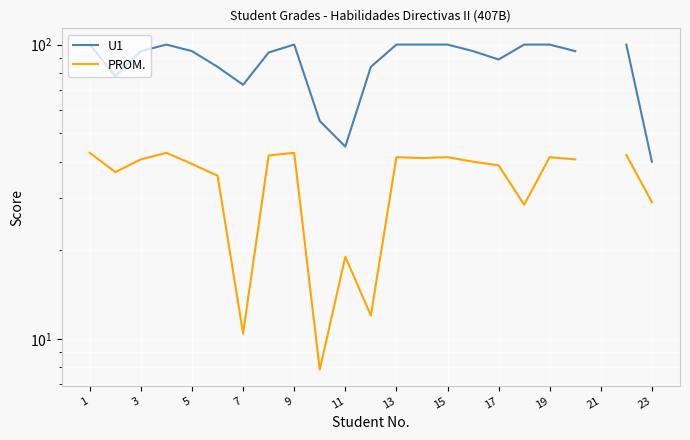

What is the difference between the maximum and minimum values in the PROM. series?

35.0